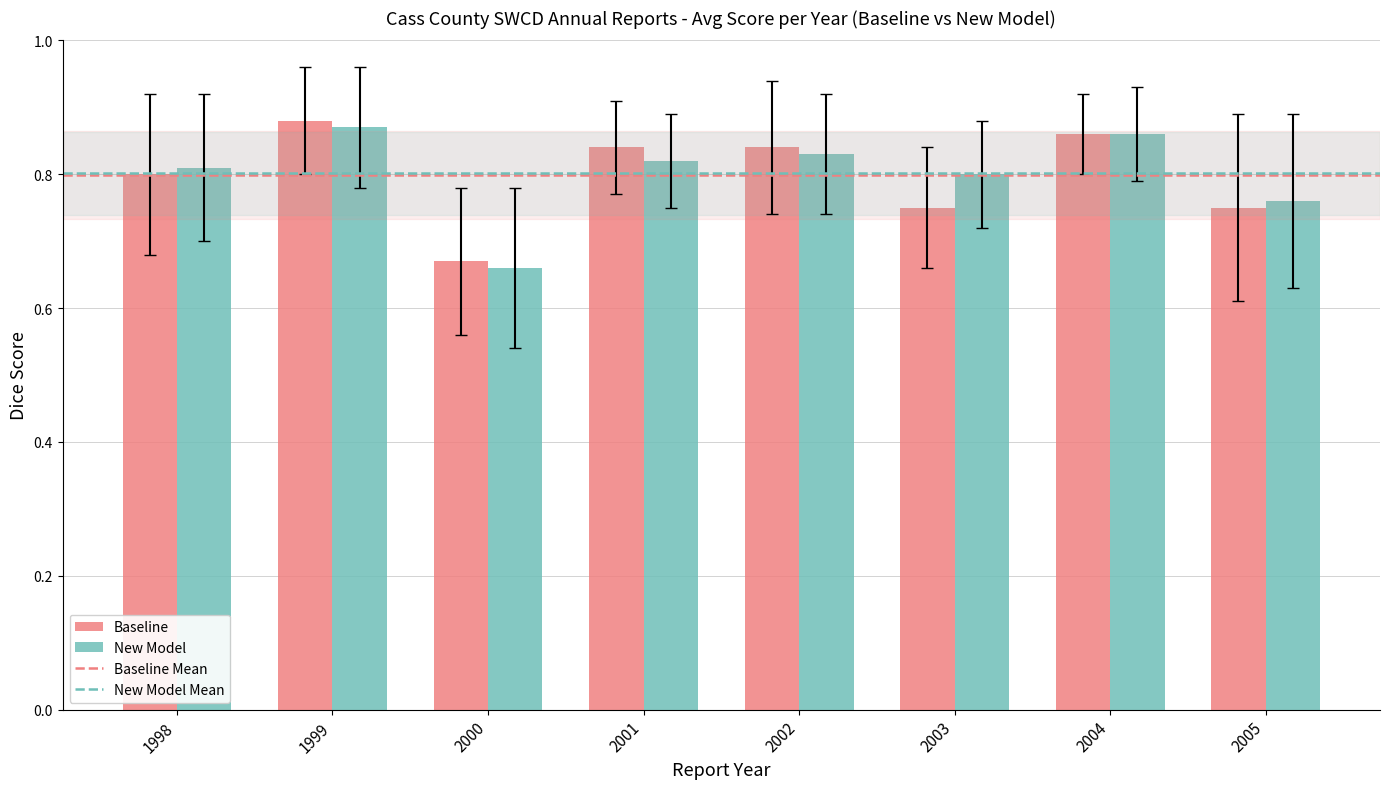

The New Model series shows 1.2 at 2003. True or false?

False